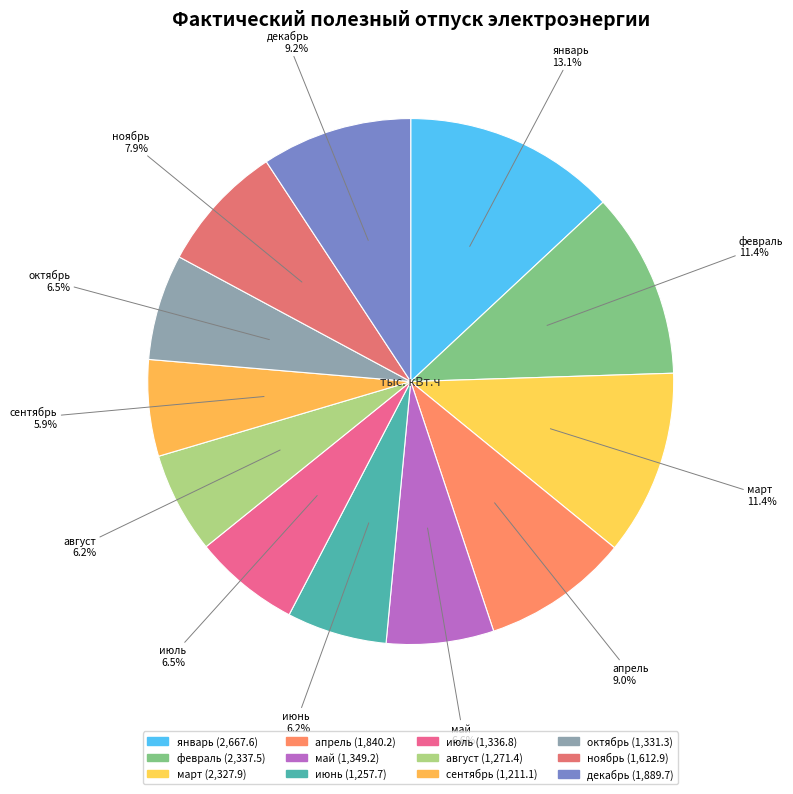

The июнь slice represents 1% of the pie. True or false?

False